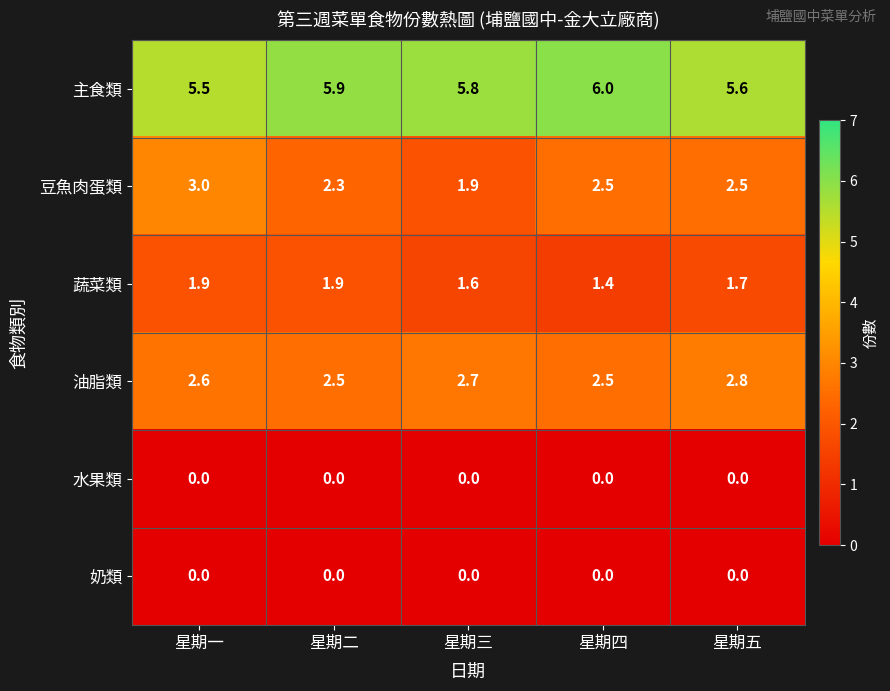

Is it true that 水果類 equals 0.0 at 星期四?

True